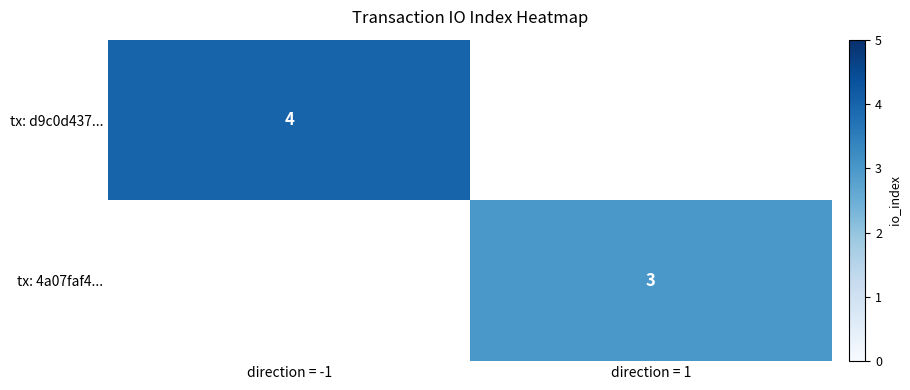

True or false: tx: 4a07faf4... has a value of 3 at direction = 1.

True